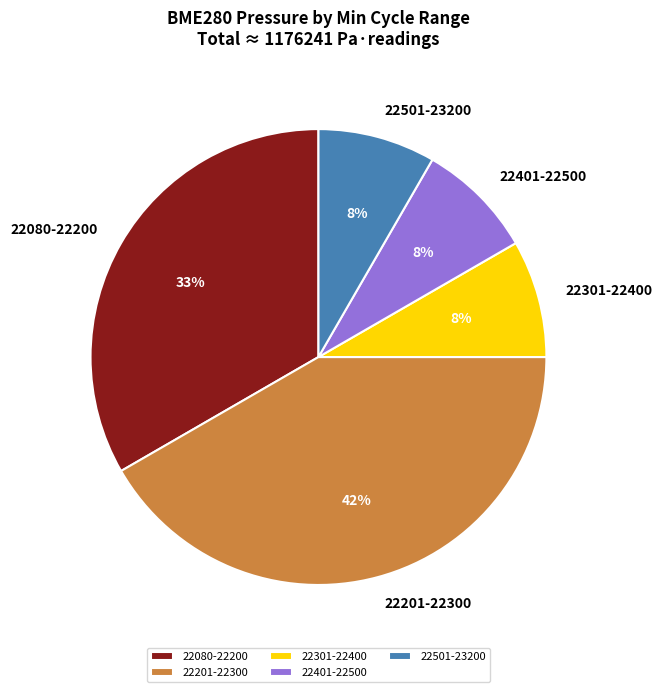

Is there any slice that represents more than half of the pie?

No